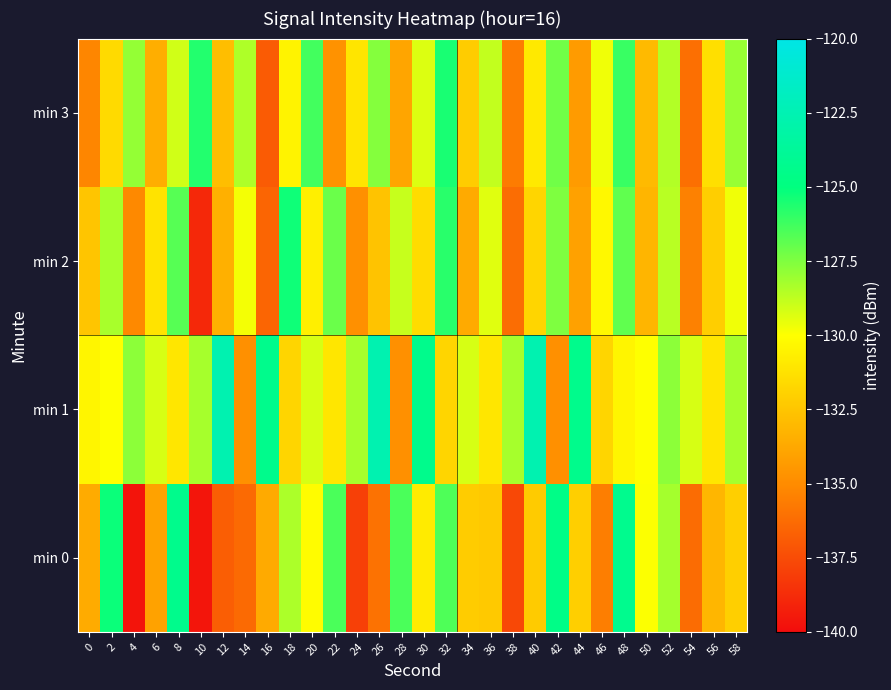

Rank the series by their maximum value, from highest to lowest.

min 1, min 0, min 2, min 3